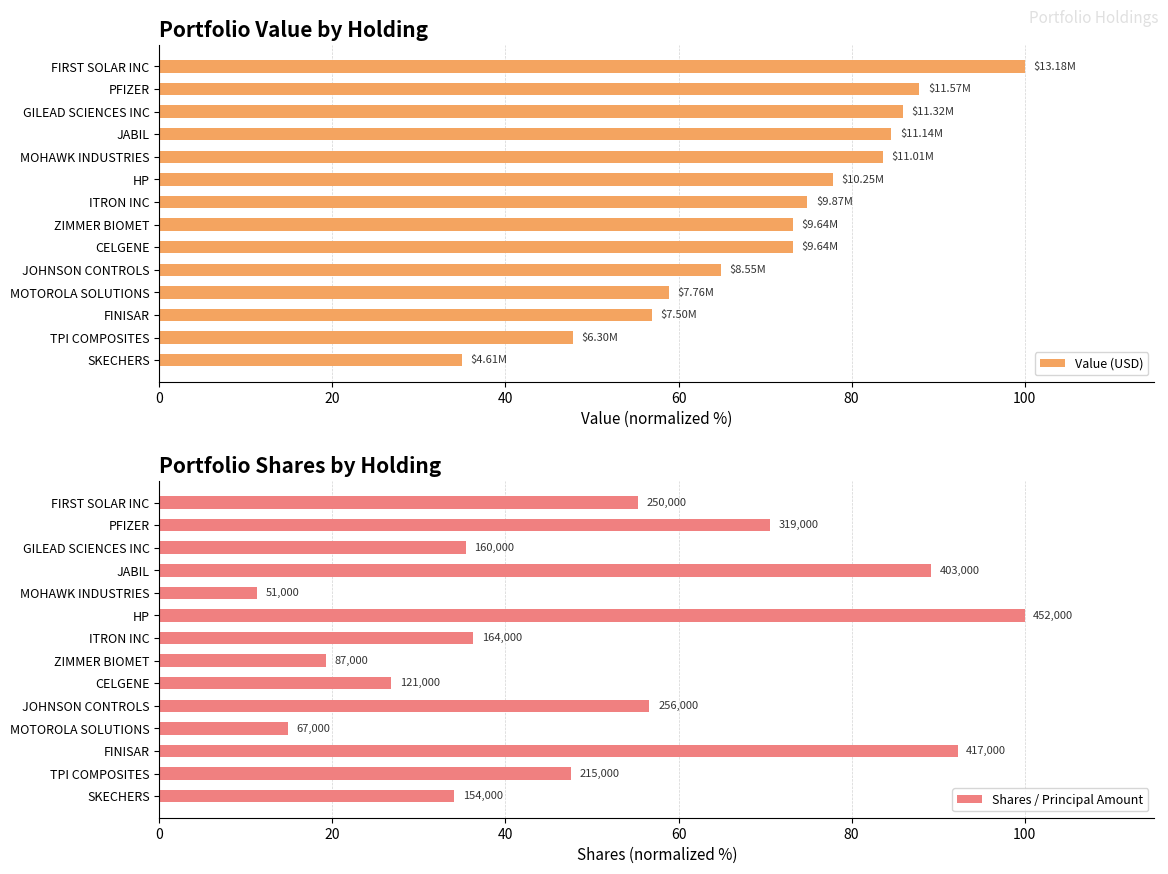

What is the average value of the Shares / Principal Amount series?

49.2